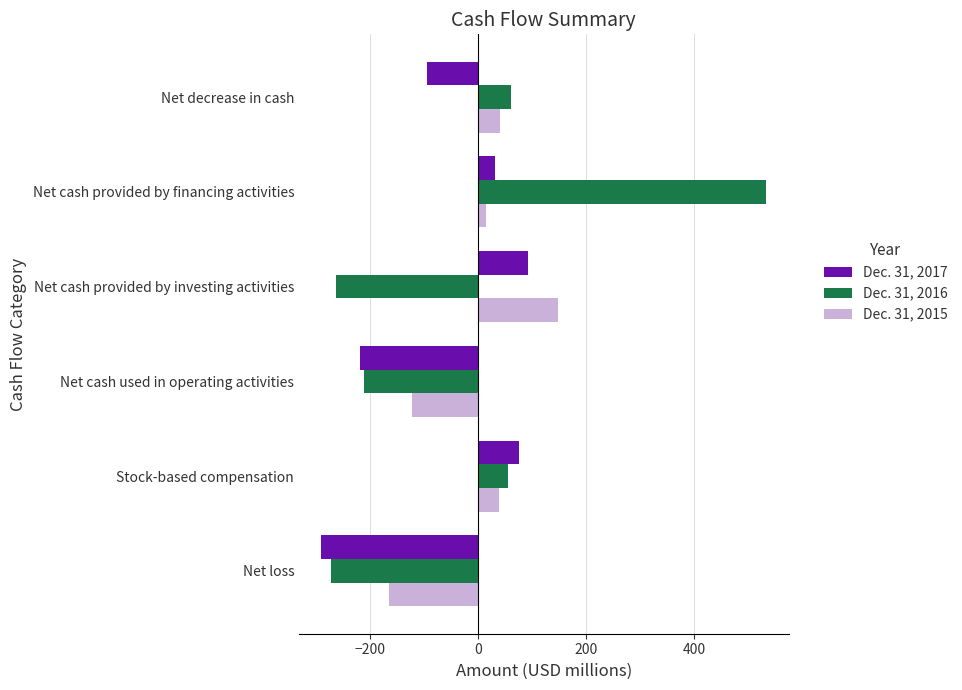

True or false: Dec. 31, 2017 has a value of -58.8 at Net cash used in operating activities.

False